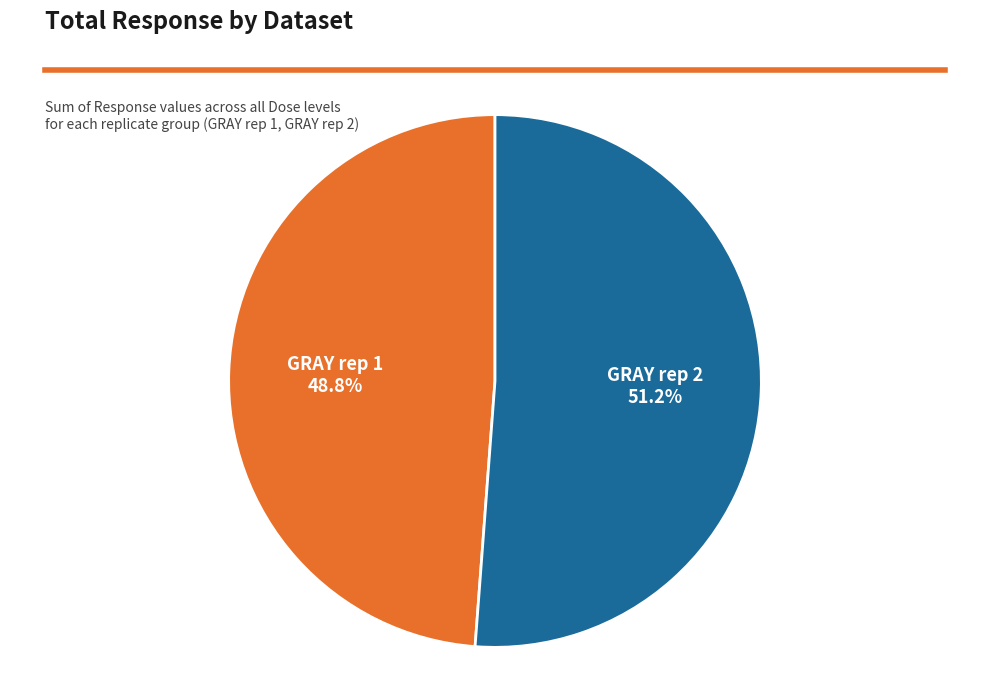

Is there a majority slice in this chart?

Yes